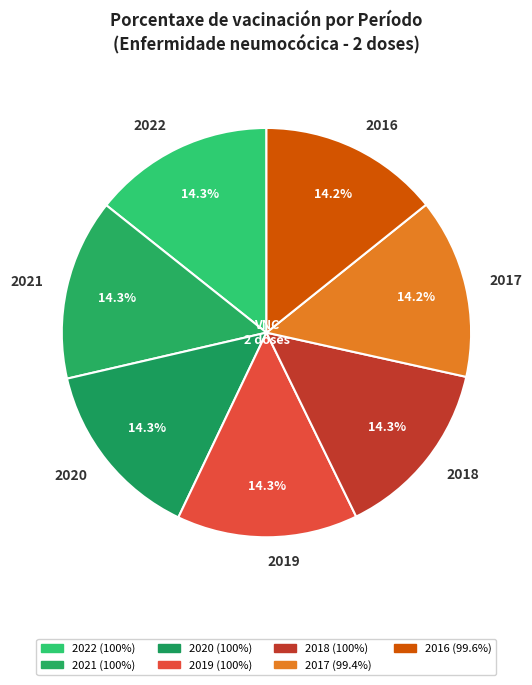

Is the sum of 2022 and 2021 greater than half?

No